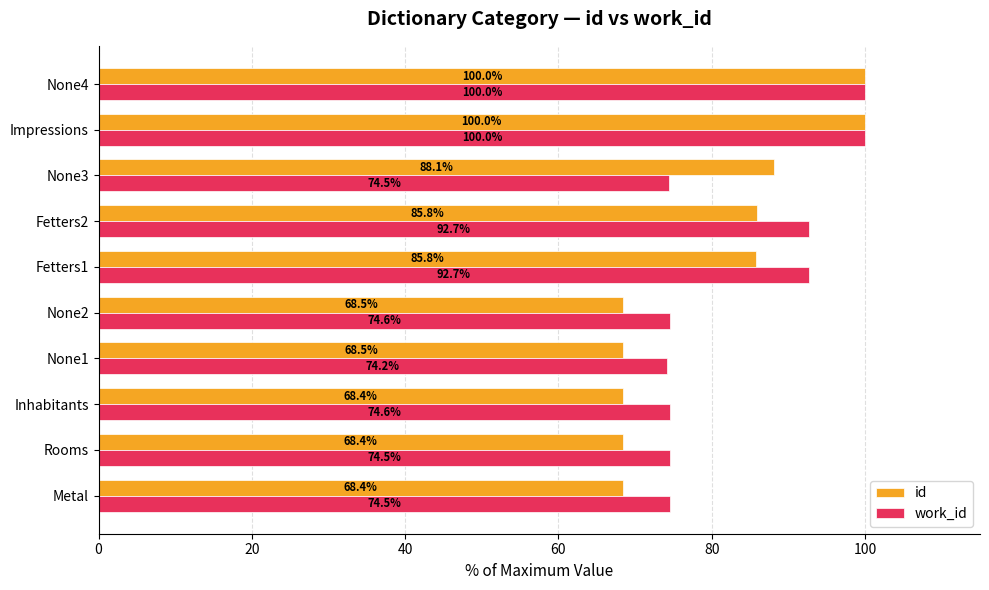

What is the total value across all series at Impressions?

200.0